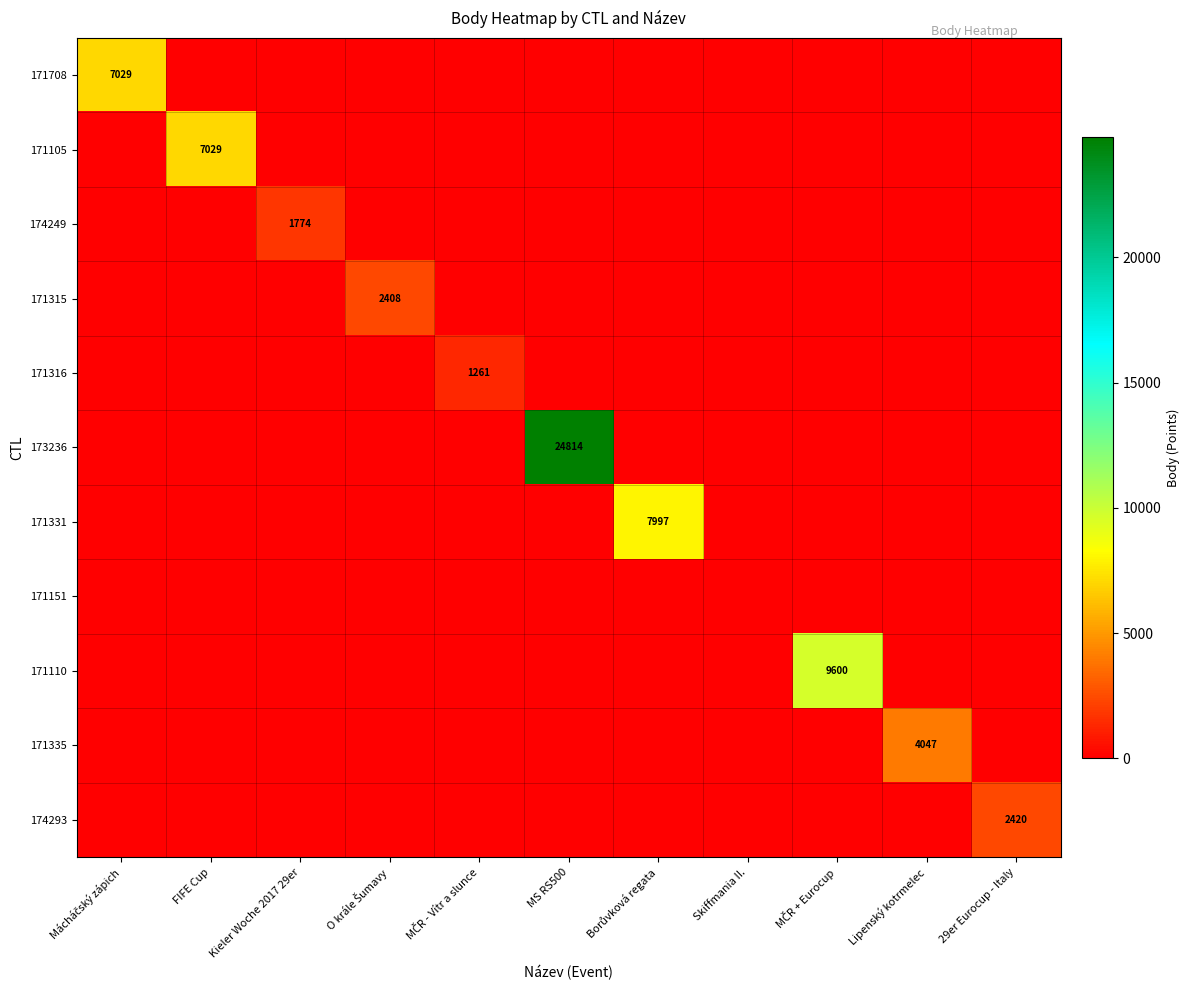

Is it true that 173236 equals 35770 at MS RS500?

False